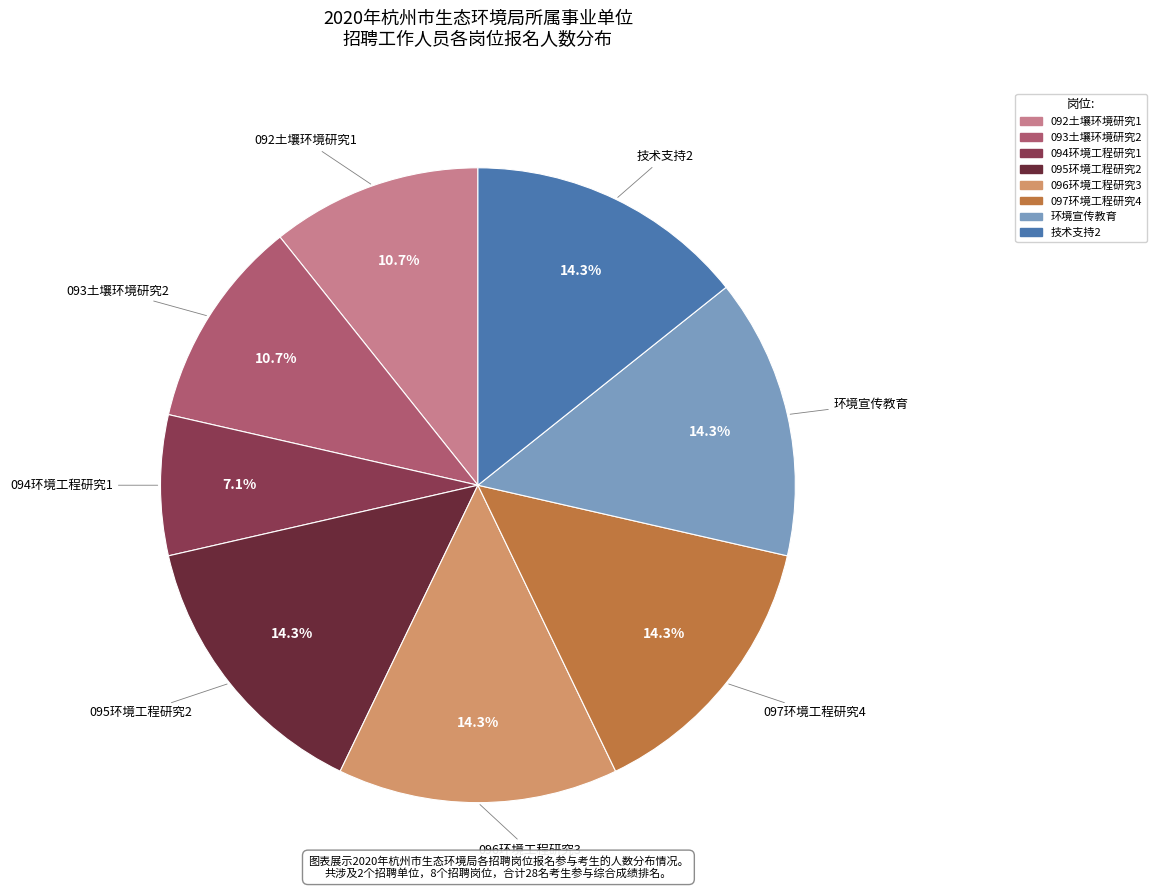

To the nearest percent, what is the difference between the largest and smallest slice percentages?

7%